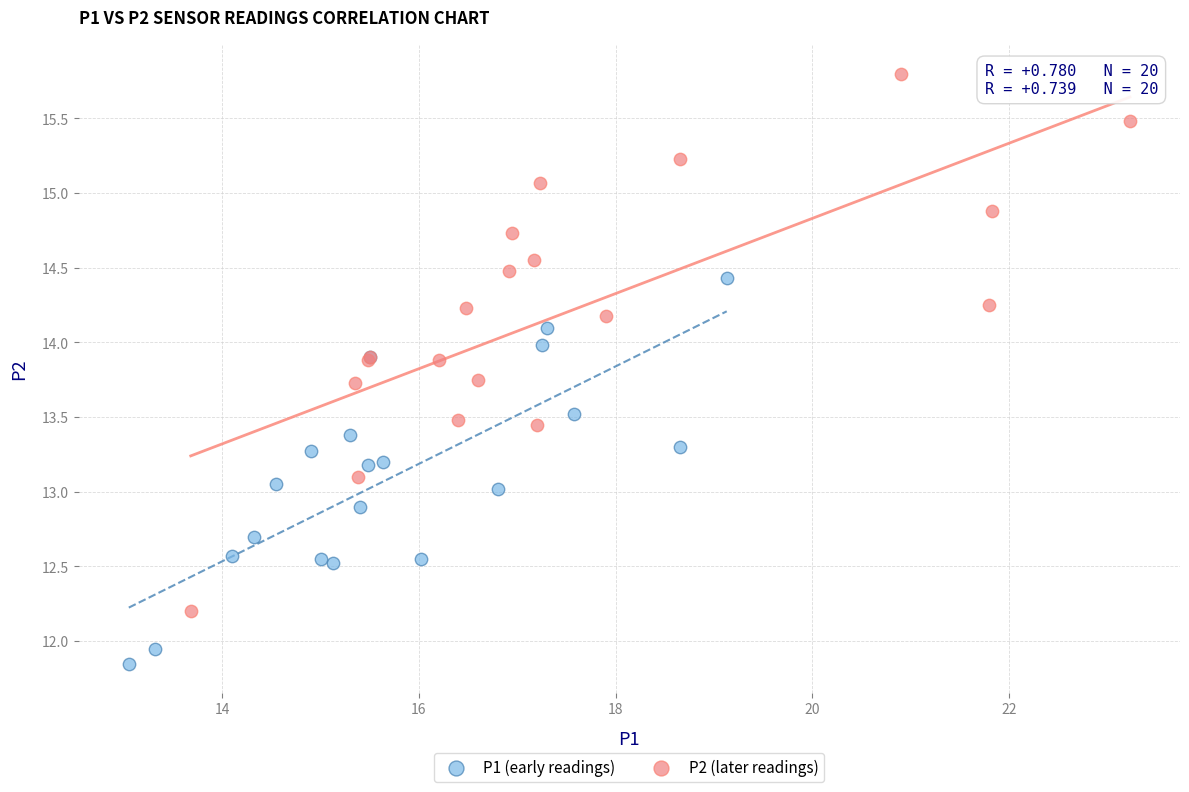

Which series reaches the maximum Y coordinate?

P2 (later readings)